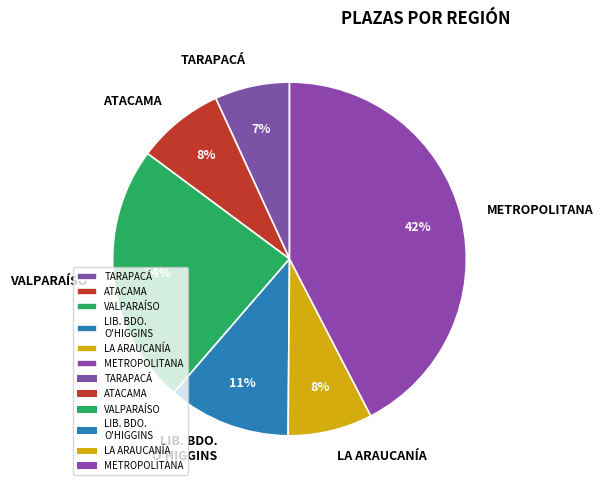

How many segments does this pie chart have?

6